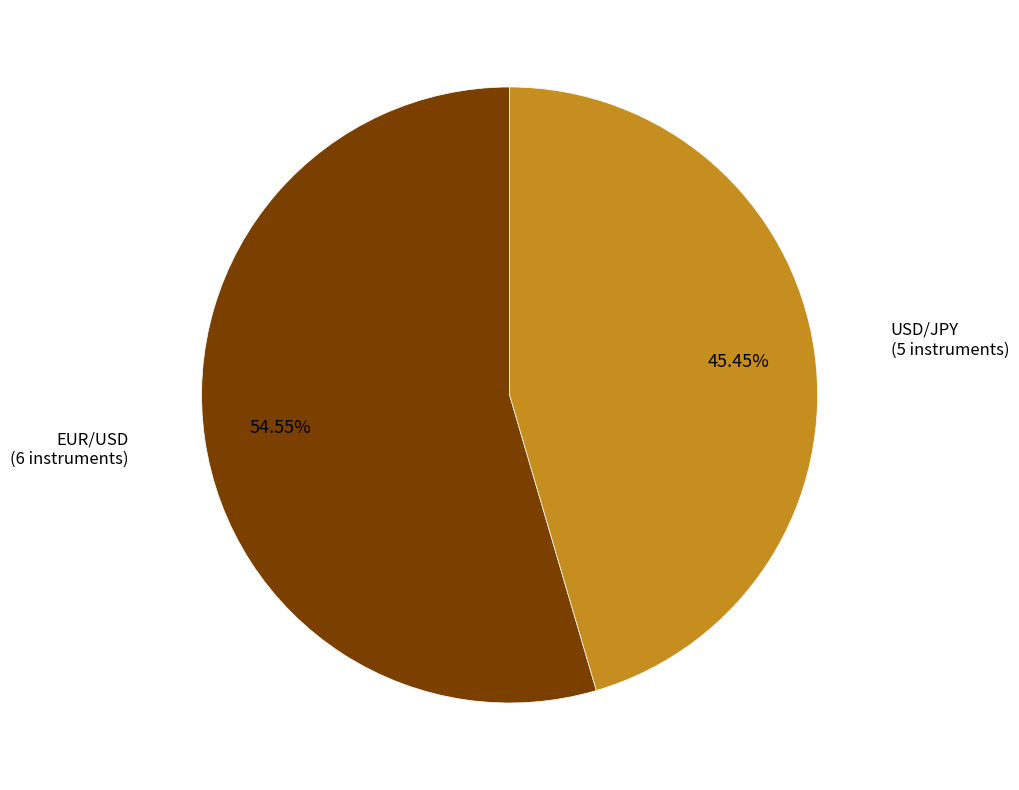

To the nearest percent, what portion does EUR/USD represent?

55%